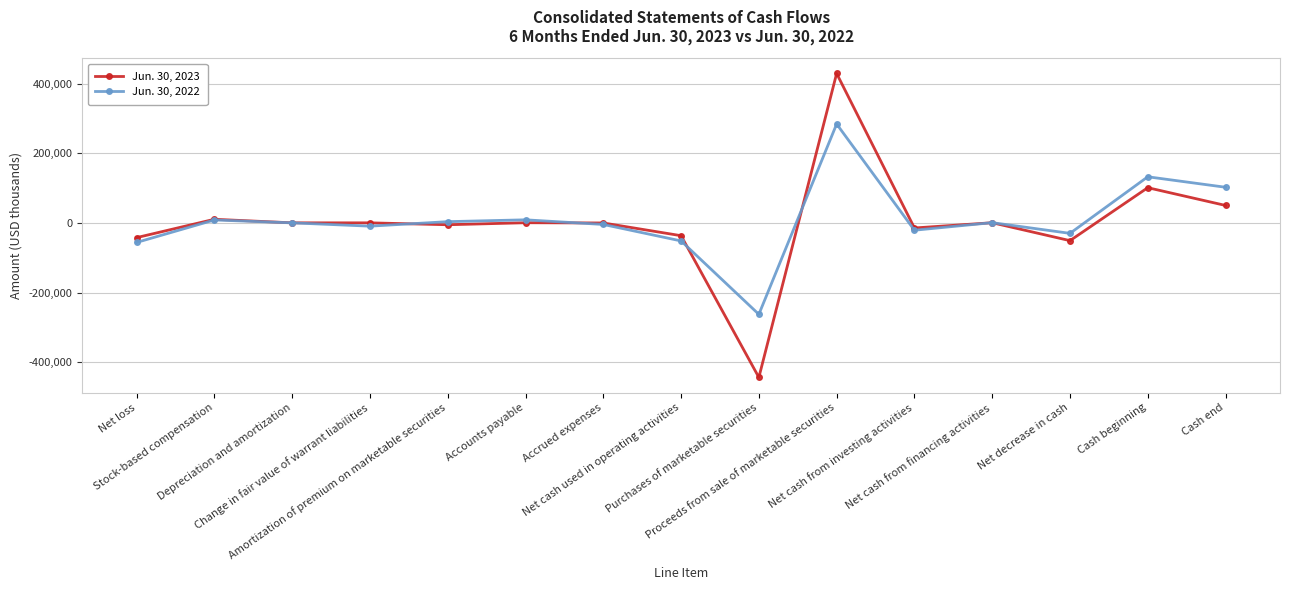

Which series has the widest spread of values?

Jun. 30, 2023